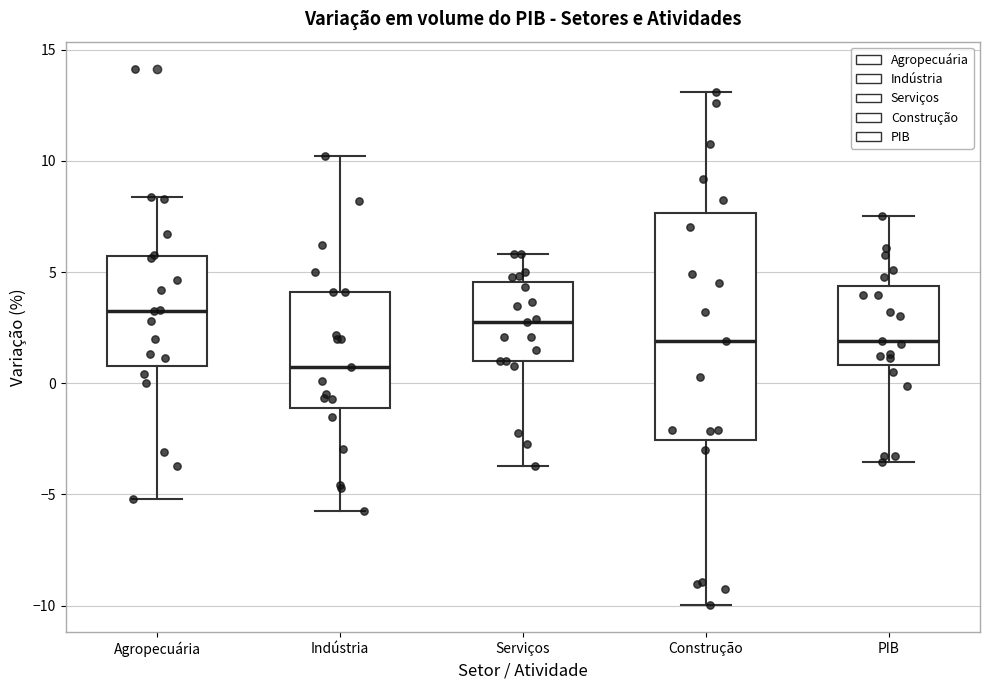

Where does the lower whisker of the box for Construção end on the y-axis? The values are not printed on the chart, so give them approximately, as read against the axis.

-10.0